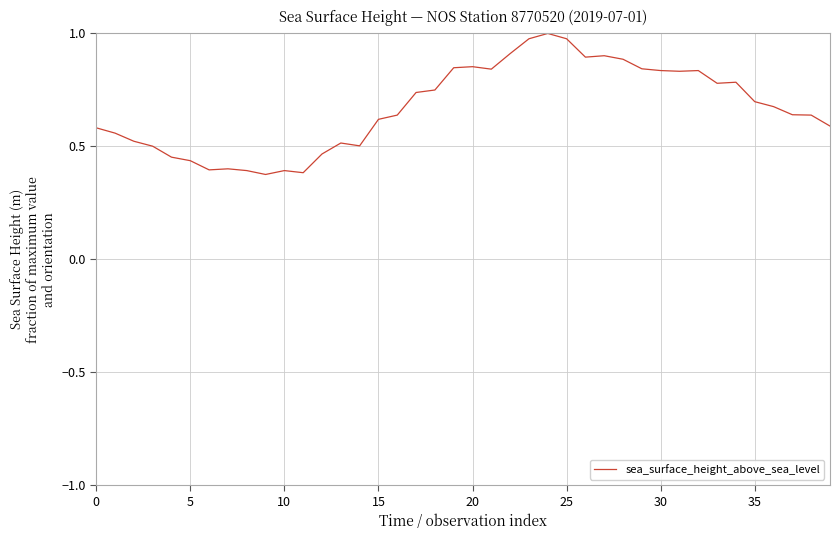

At which category does the chart reach its peak across all series?

24